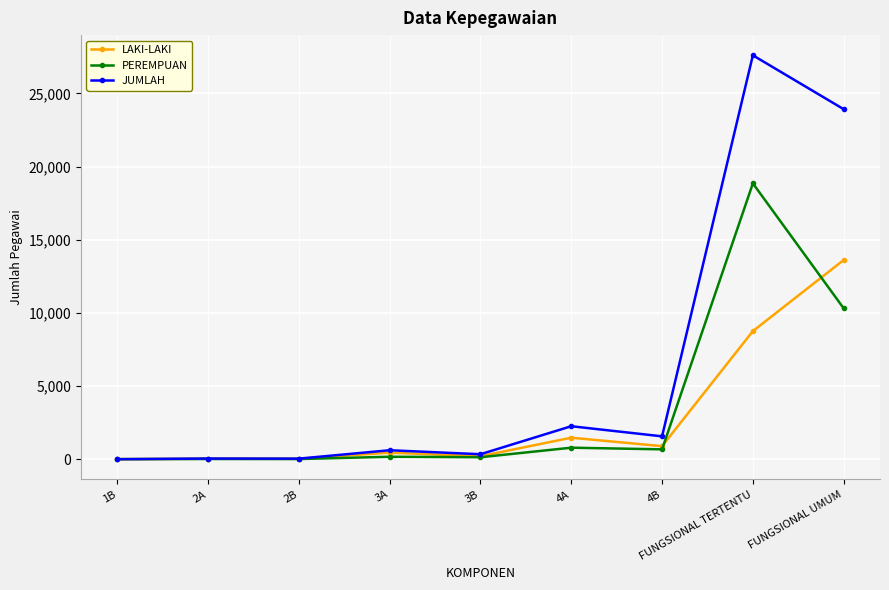

True or false: JUMLAH has more than 1 interior local peaks.

True